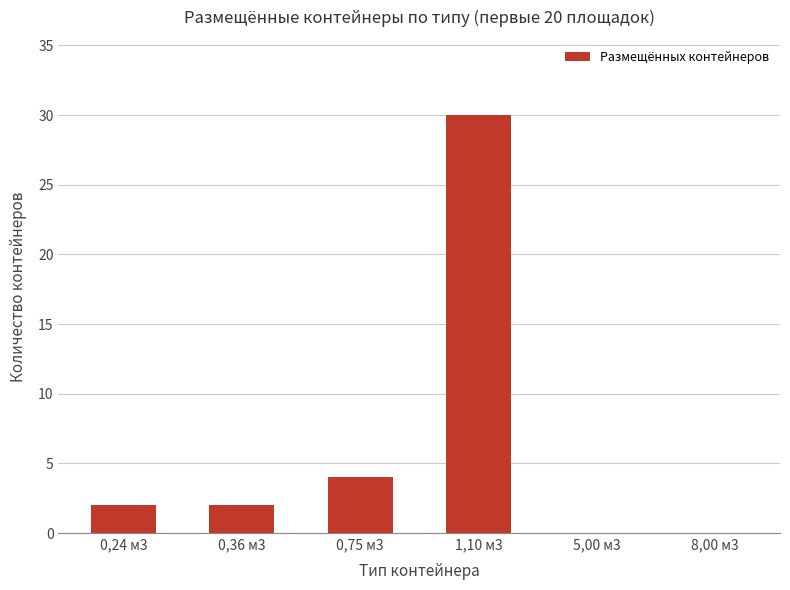

Are the bars horizontal?

No